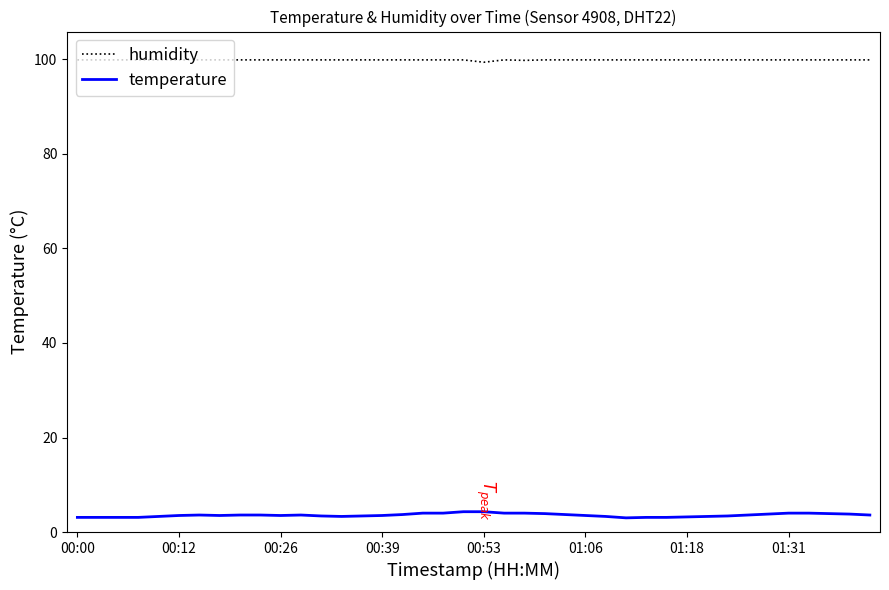

Is this an area chart (filled region under the line)?

No